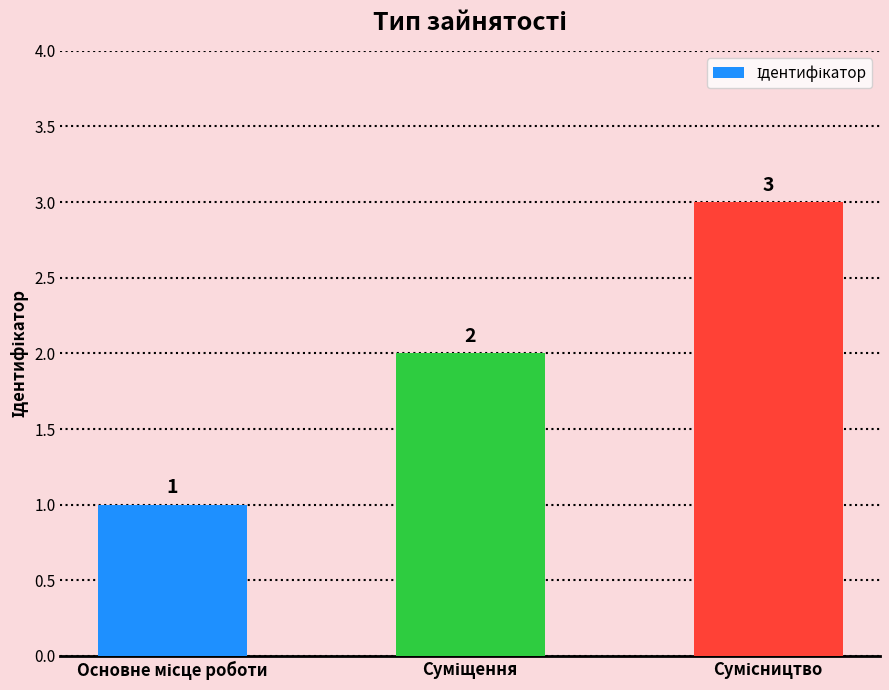

What is the sum of all values?

6